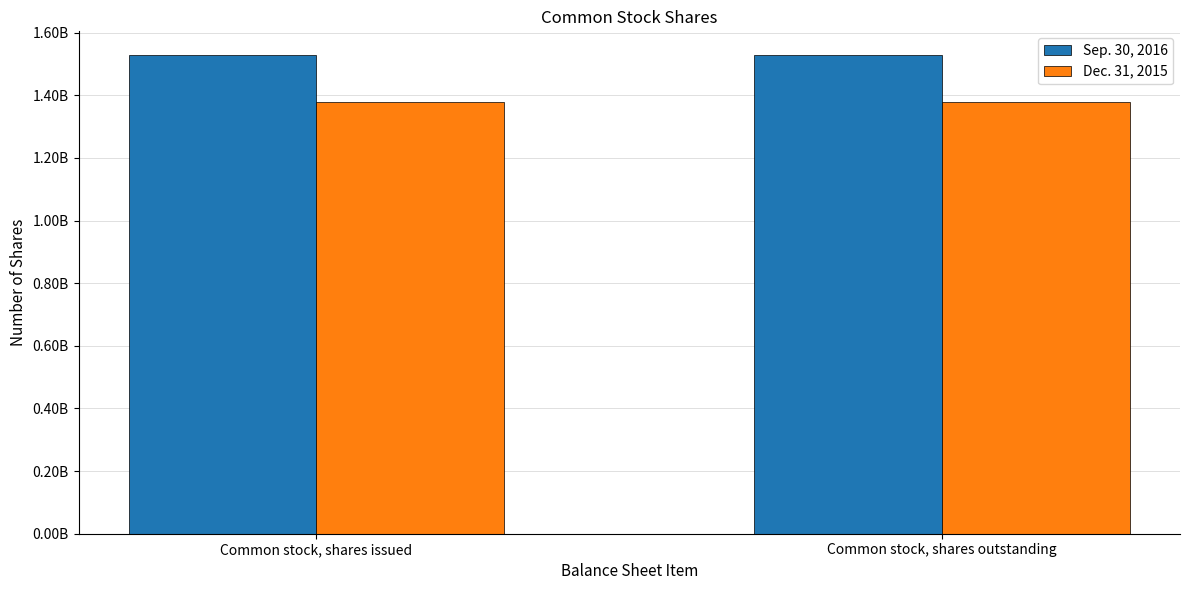

What are all the series names shown in the legend?

Sep. 30, 2016, Dec. 31, 2015